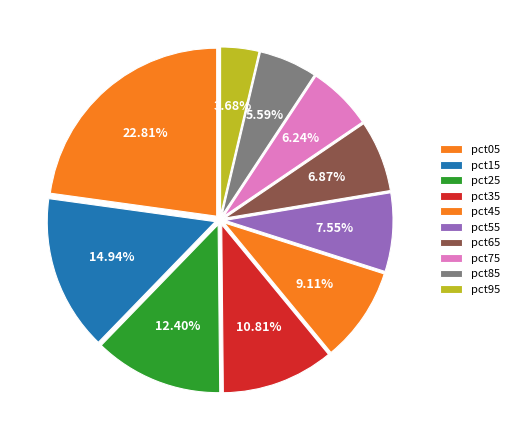

The pct65 slice represents 7% of the pie. True or false?

True